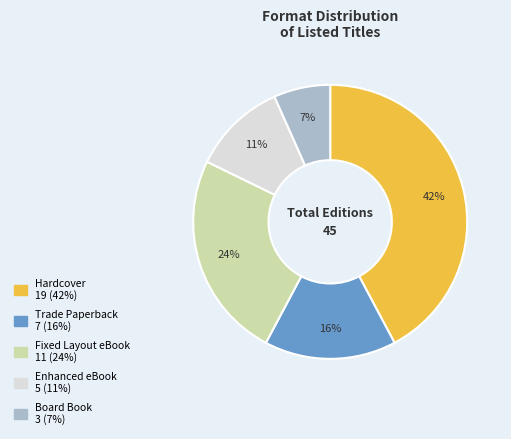

Rank the categories by value from highest to lowest.

Hardcover, Fixed Layout eBook, Trade Paperback, Enhanced eBook, Board Book